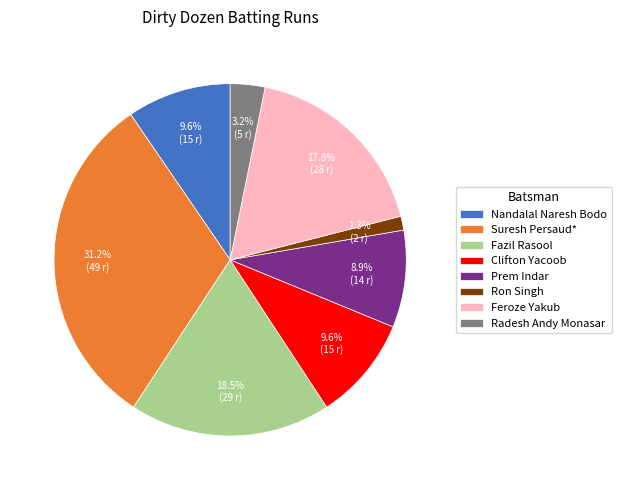

Combined, do Clifton Yacoob and Suresh Persaud* account for over 50%?

No